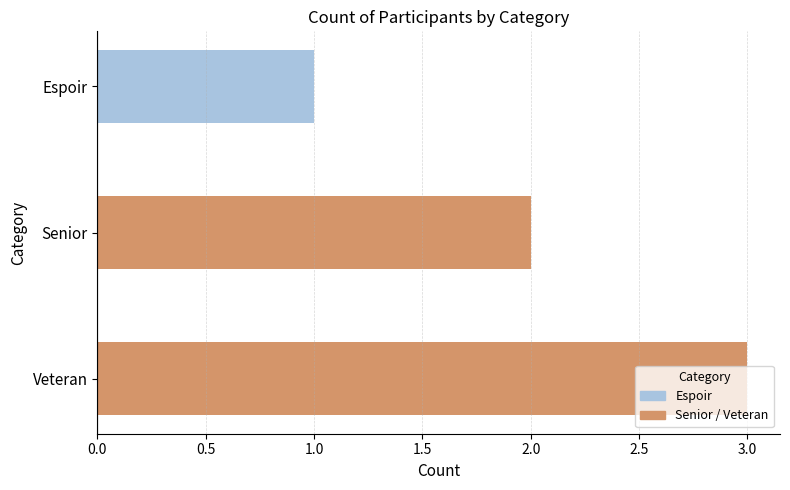

What is the difference between the maximum and minimum values?

2